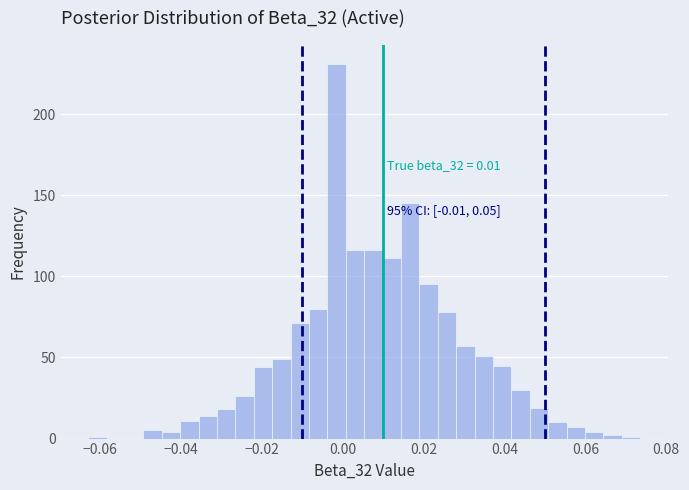

Around what value on the x-axis is the tallest bar? Give the approximate position of its centre, as read against the axis.

-0.002